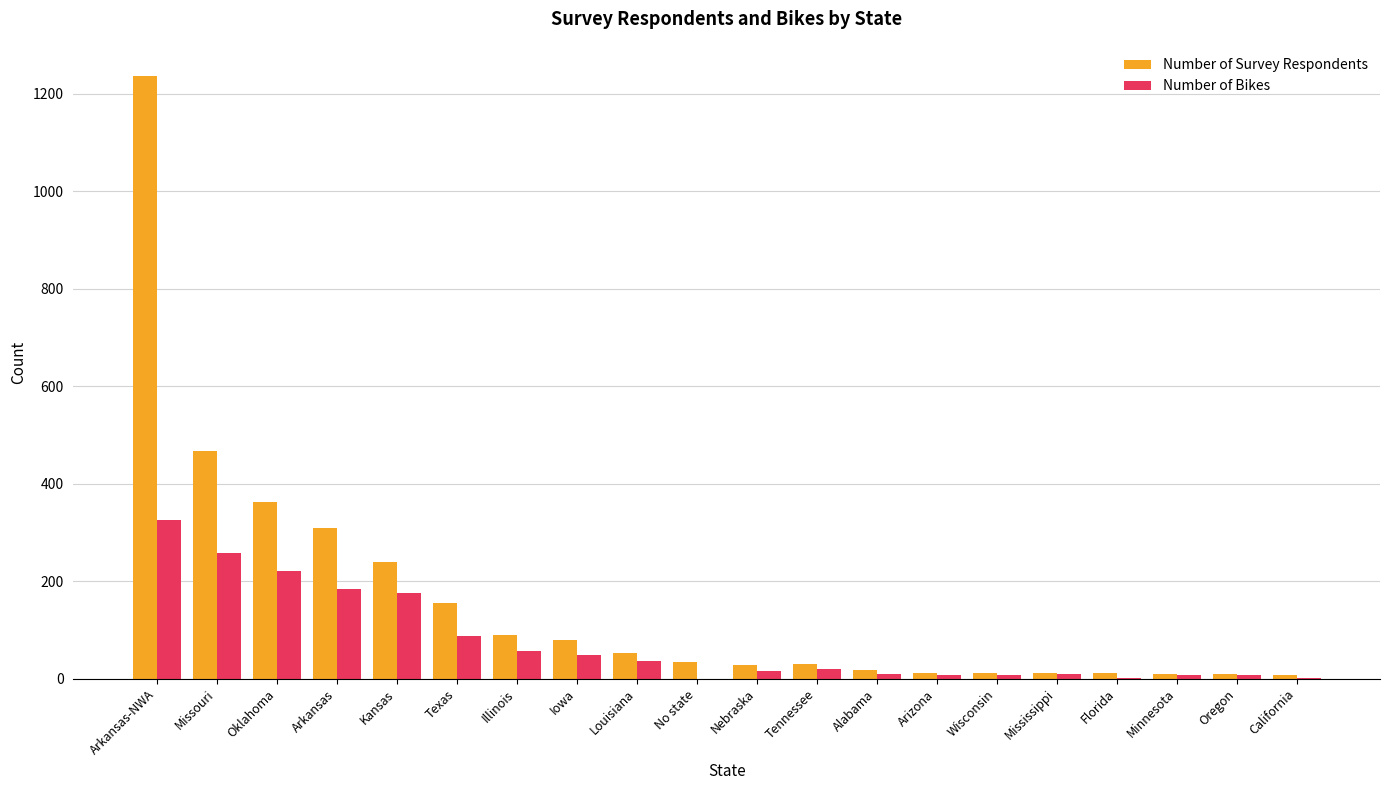

Is the value of Number of Bikes at Oklahoma greater than the value of Number of Survey Respondents at No state?

Yes